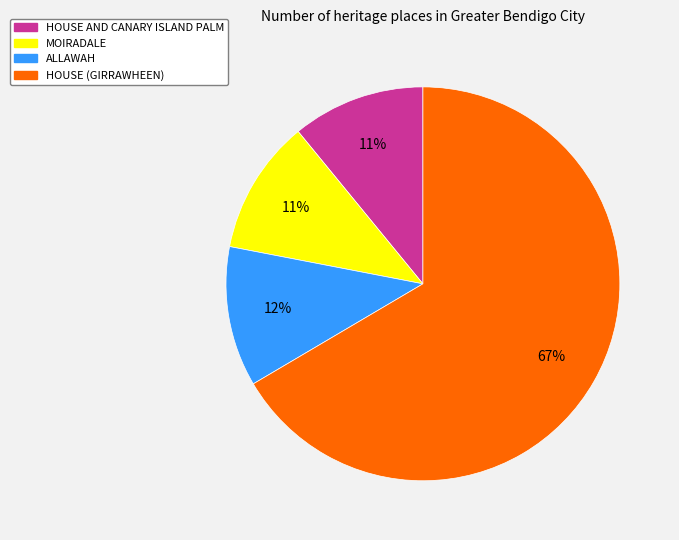

What is the majority slice?

HOUSE (GIRRAWHEEN)